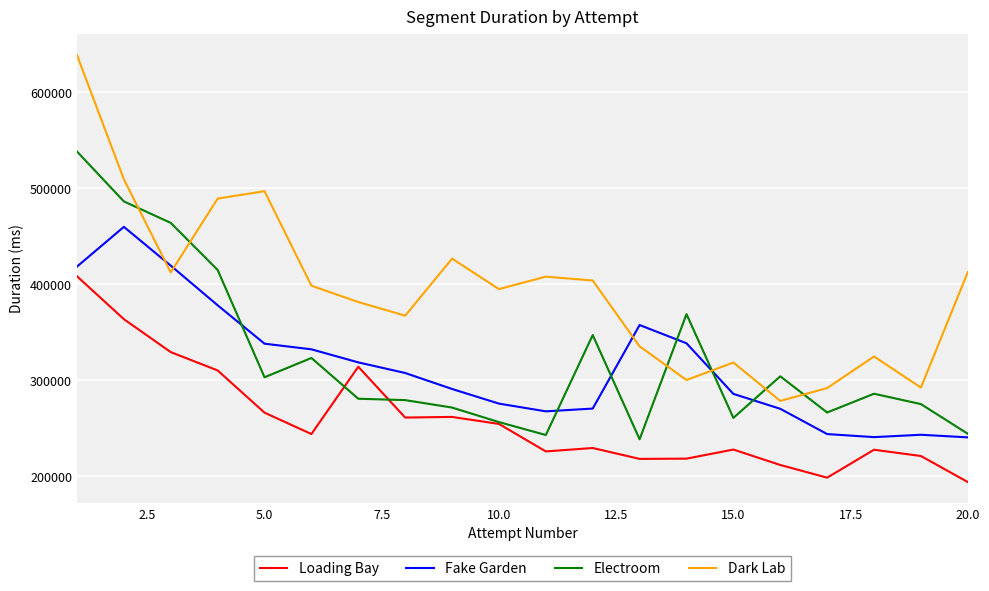

What is the average value of the Loading Bay series?

259388